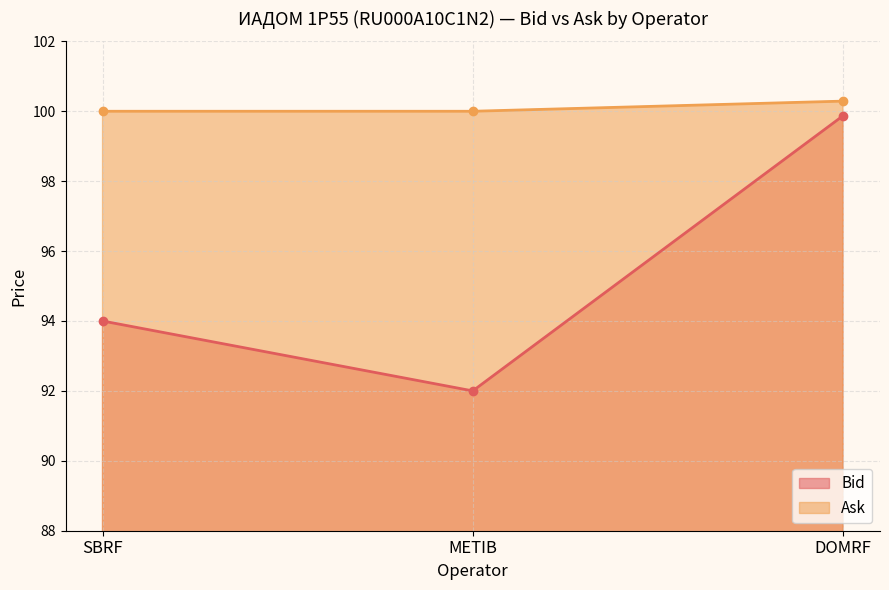

What is the average value of the Ask series?

100.1